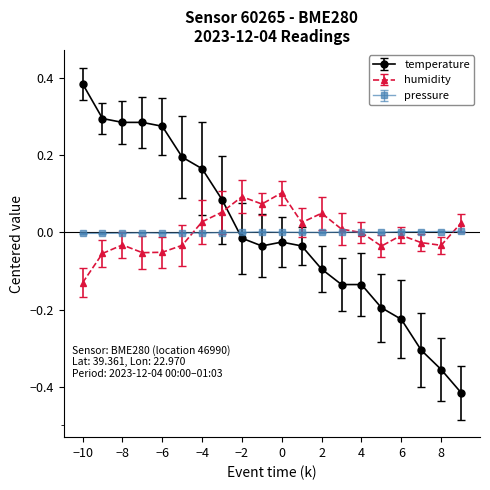

Does the chart have visible grid lines?

No